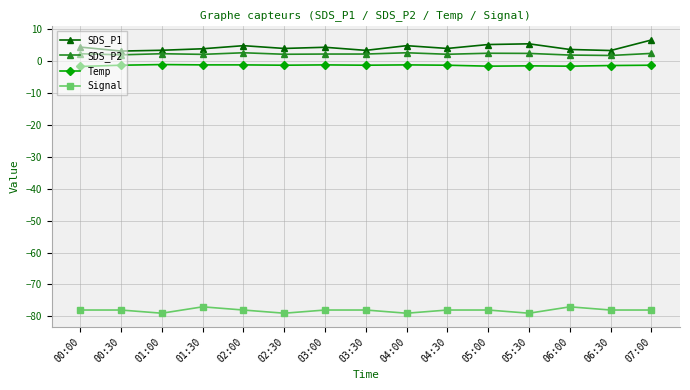

What is the sum of the Temp values at 02:00 and 06:30?

-2.6